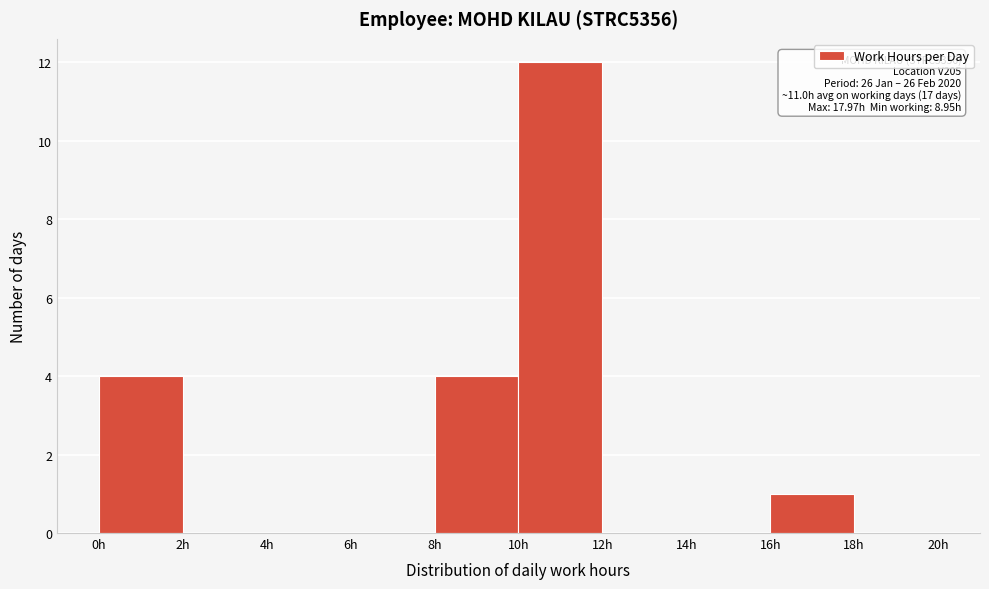

Over which range of the x-axis is the bar tallest?

10 to 12